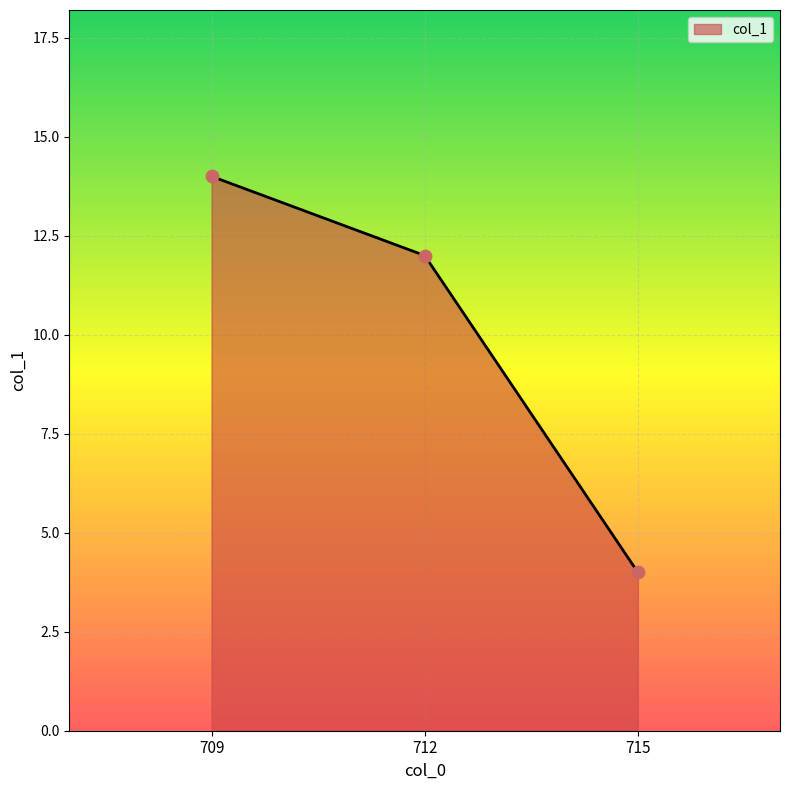

Between 712 and 709, which is larger?

709